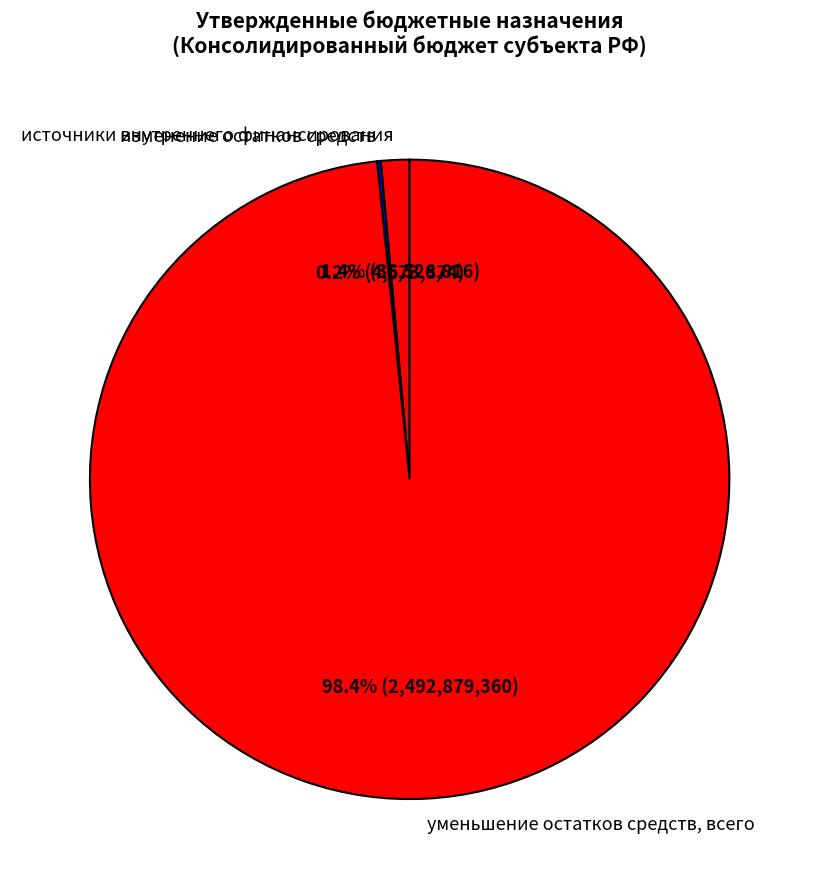

What percentage do источники внутреннего финансирования and уменьшение остатков средств, всего together represent?

99.8%